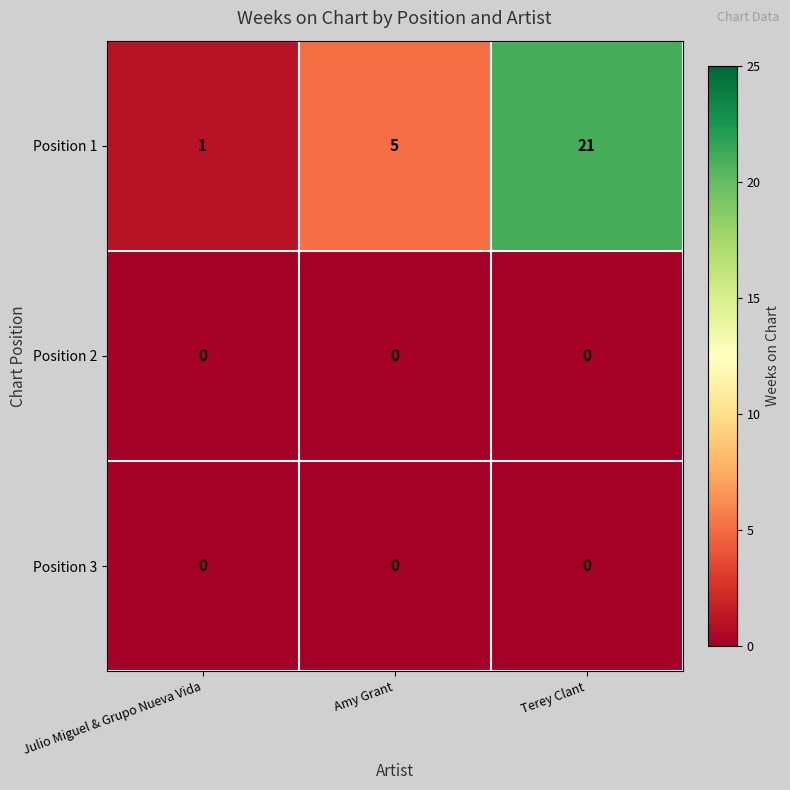

True or false: Position 3 has a value of 0 at Julio Miguel & Grupo Nueva Vida.

True